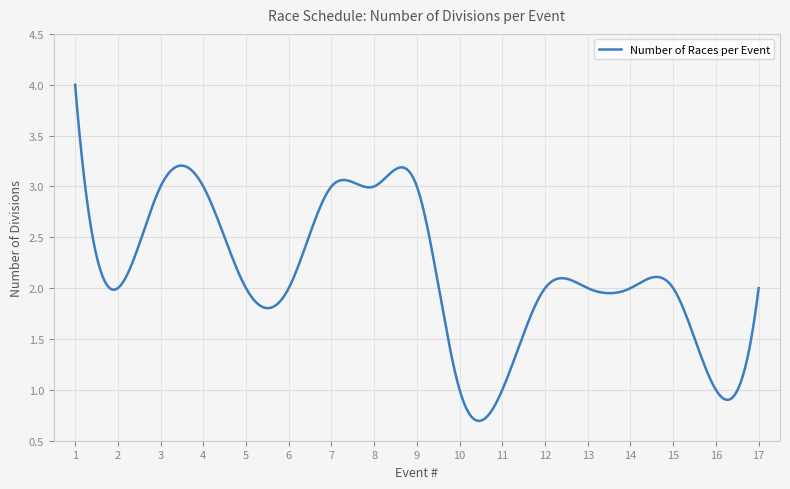

What is the difference between the maximum and minimum values?

3.3